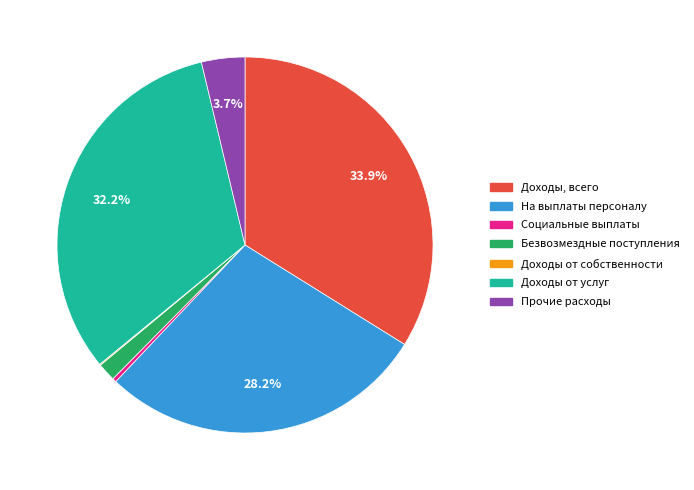

The Прочие расходы slice represents 4% of the pie. True or false?

True